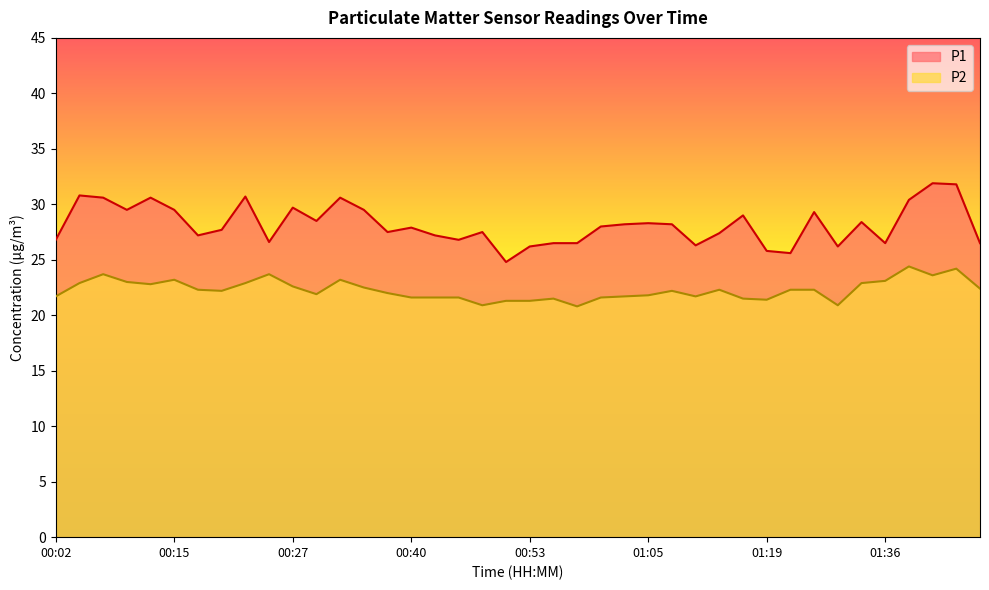

What are all the series names shown in the legend?

P1, P2